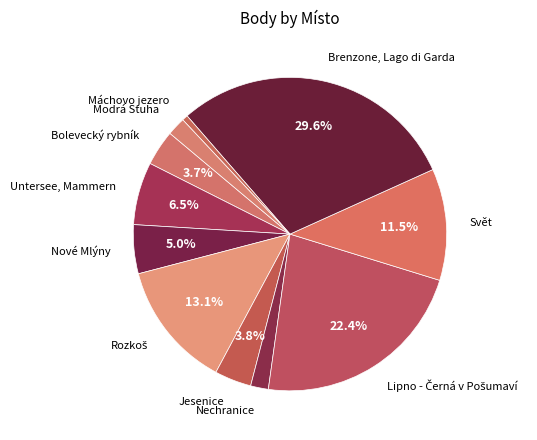

How many slices are in this pie chart?

11